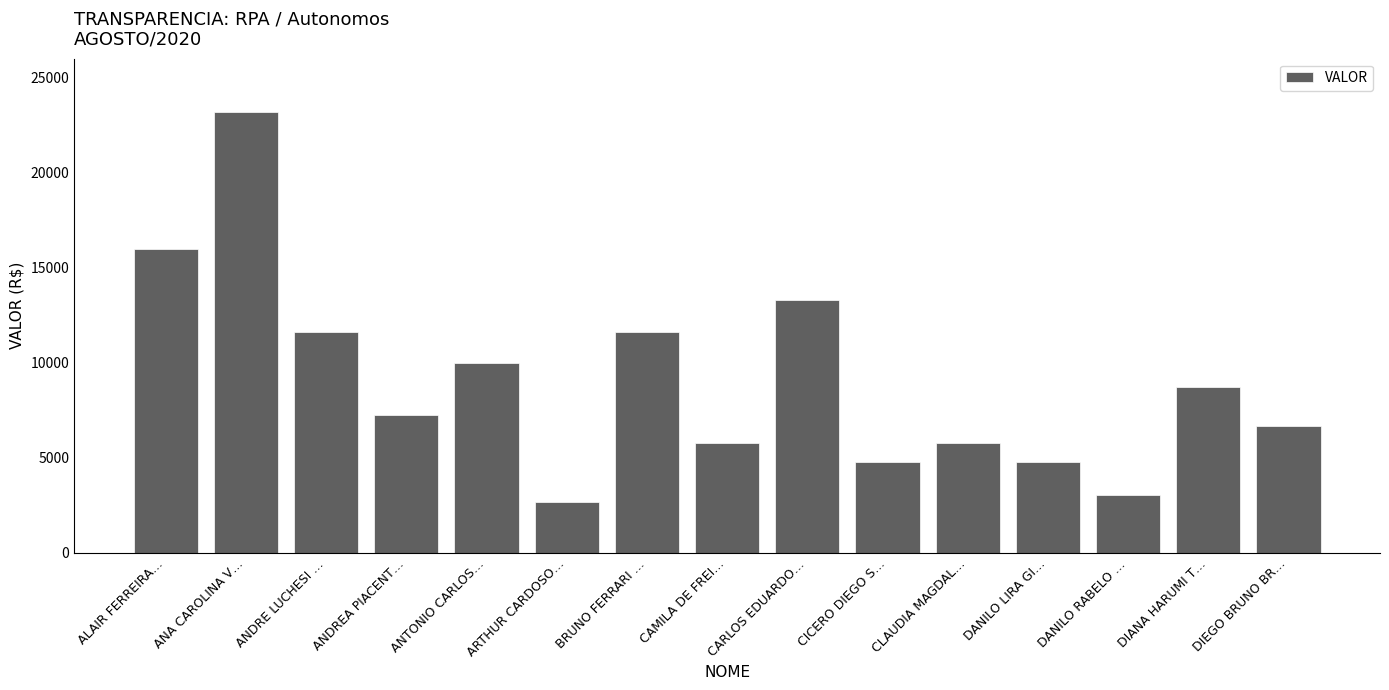

Reading left to right, what are all the values shown in this chart?

15952.1	23193.5	11607.3	7262.5	9952.1	2644.9	11607.3	5748.2	13262.5	4780.4	5748.2	4780.4	3050.3	8710.7	6641.8